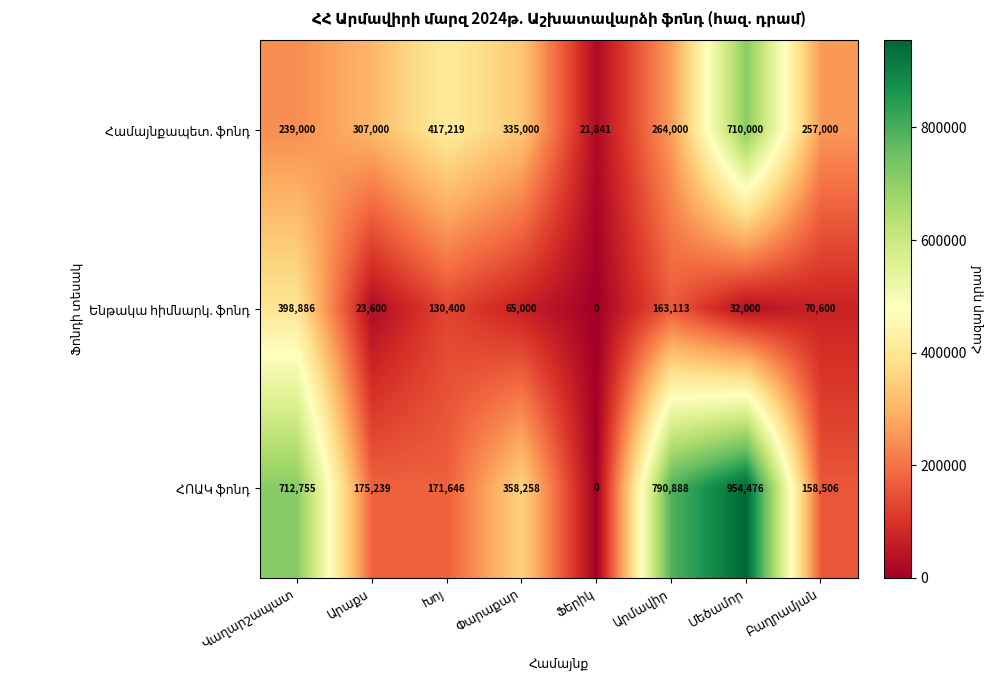

List the series in order of their peak value, highest first.

ՀՈԱԿ ֆոնդ, Համայնքապետ. ֆոնդ, Ենթակա հիմնարկ. ֆոնդ